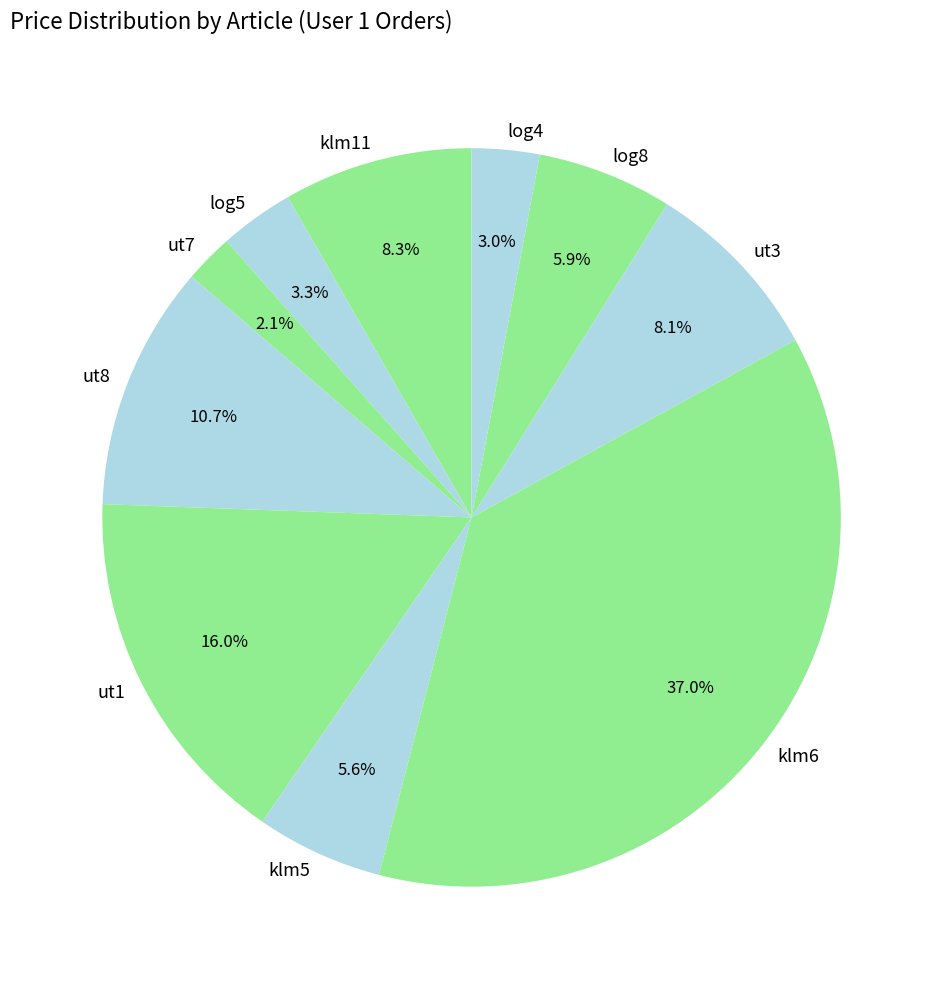

What portion of the pie excludes log5?

96.7%